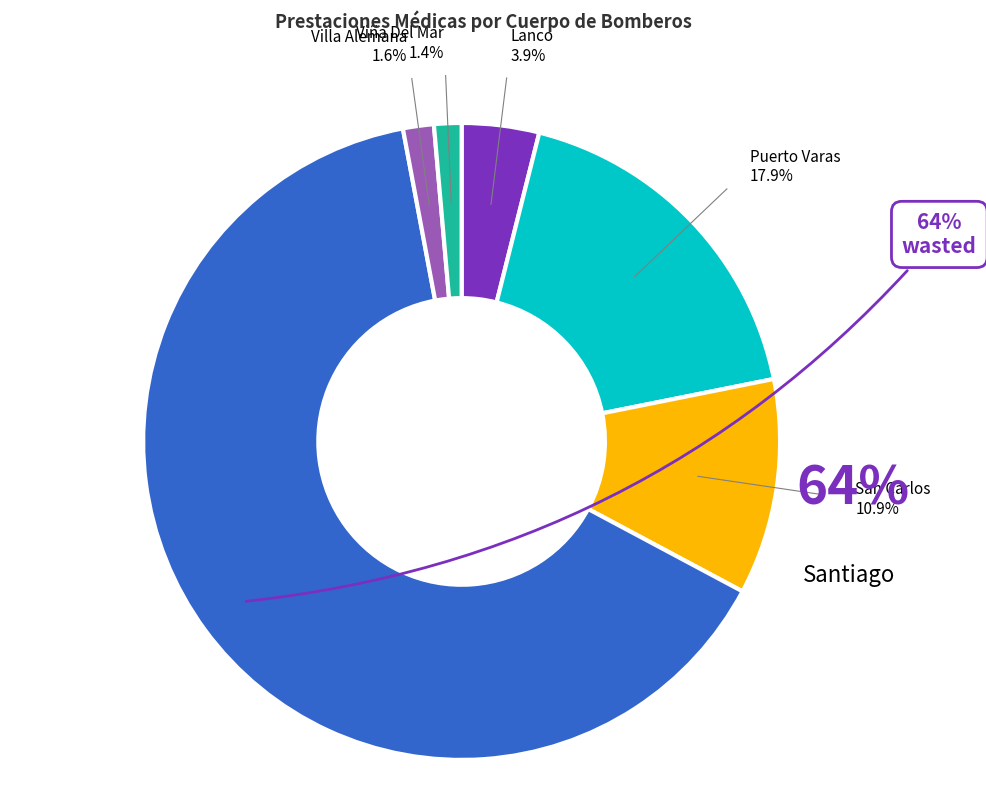

How many segments does this pie chart have?

6